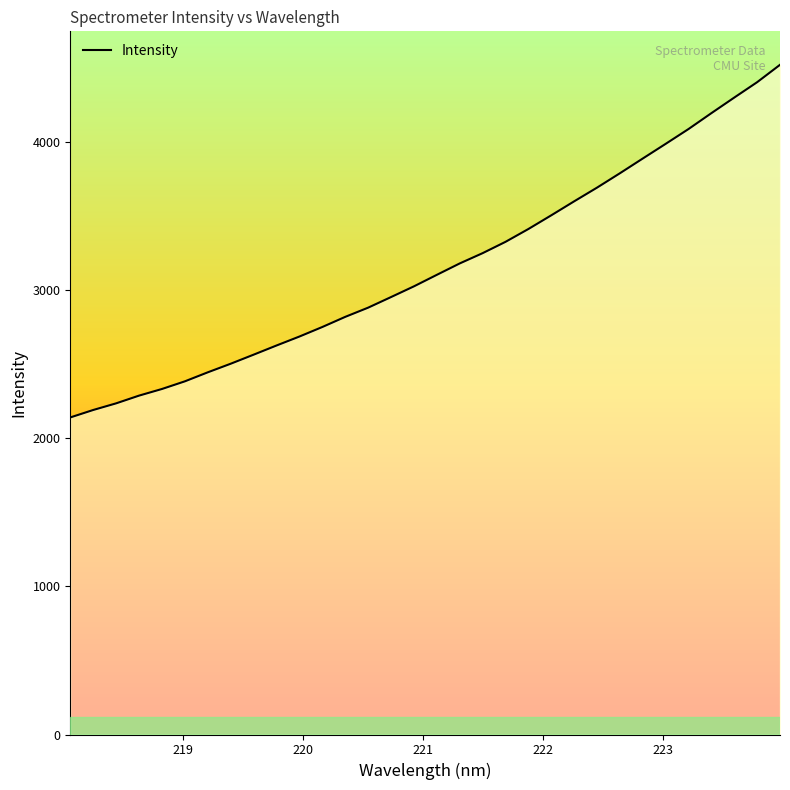

How many categories are shown in the chart?

32